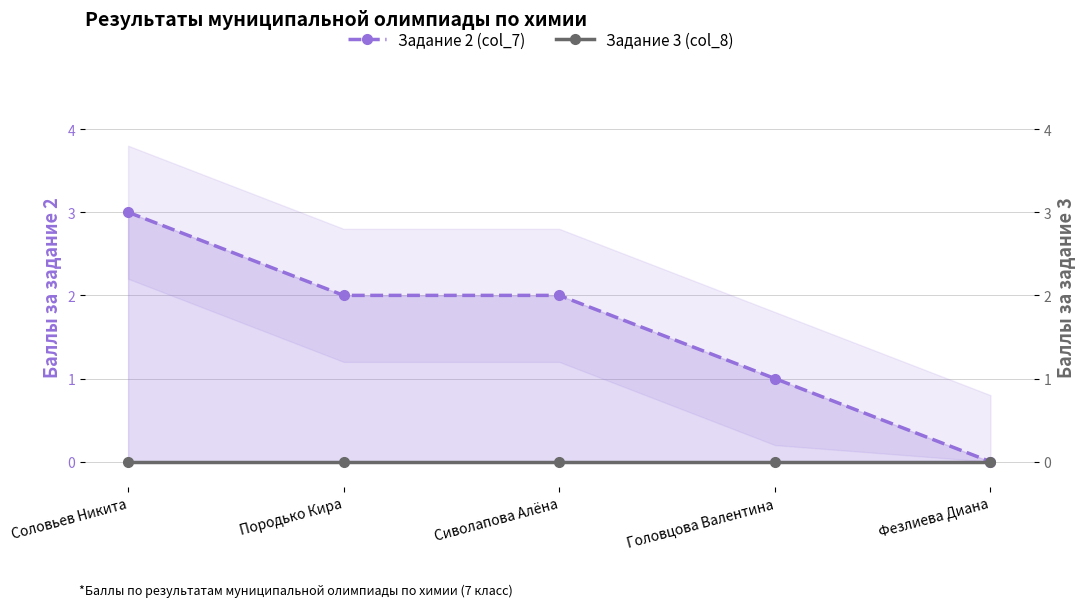

True or false: Задание 2 (col_7) and Задание 3 (col_8) intersect in this chart.

False